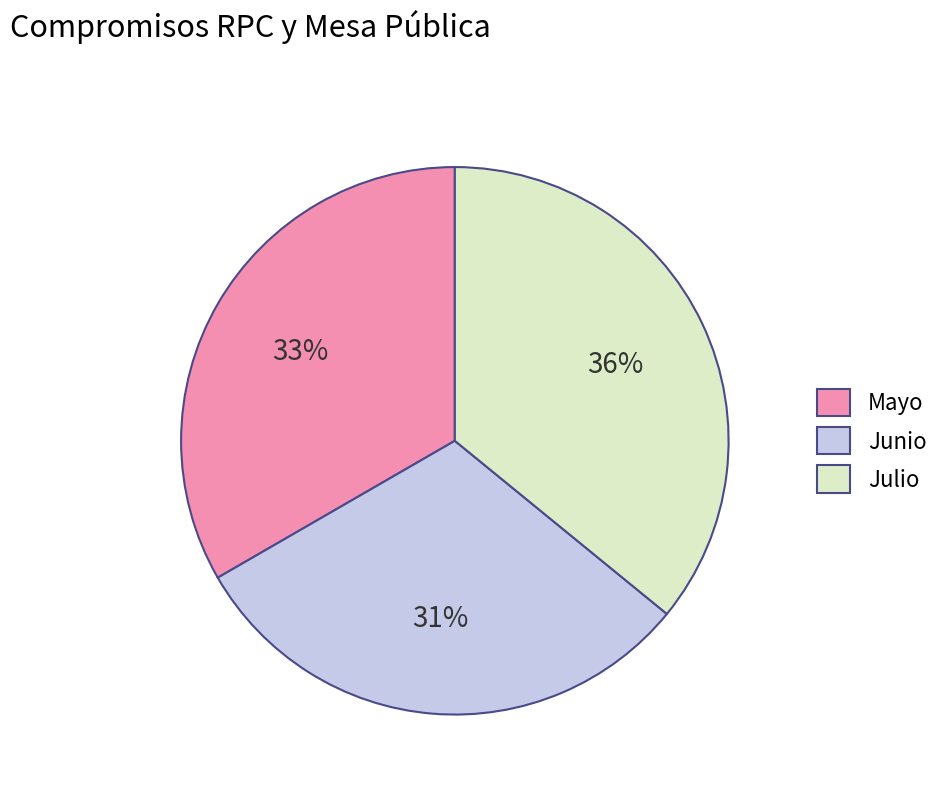

What percentage is the Junio slice, to the nearest percent?

31%